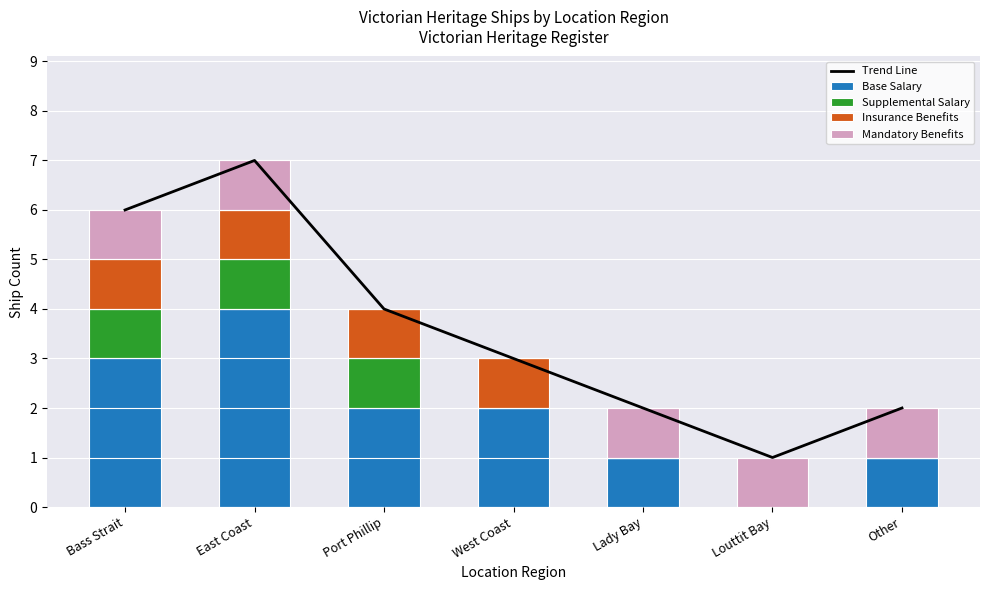

True or false: Supplemental Salary has a value of 1 at Port Phillip.

False